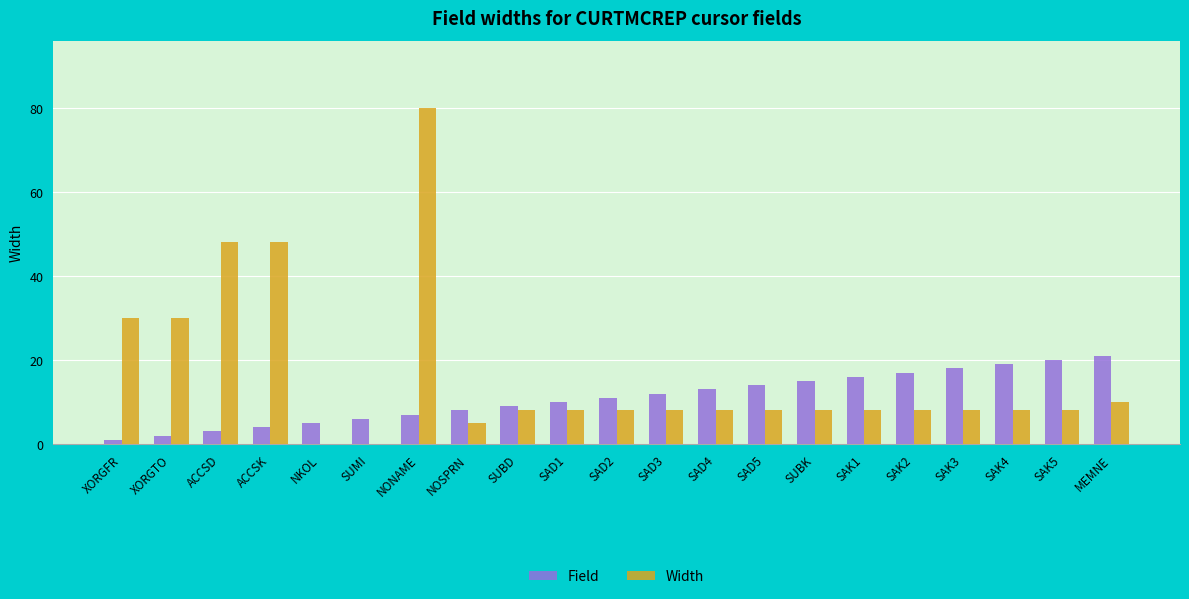

Which label corresponds to the largest value in the chart?

NONAME